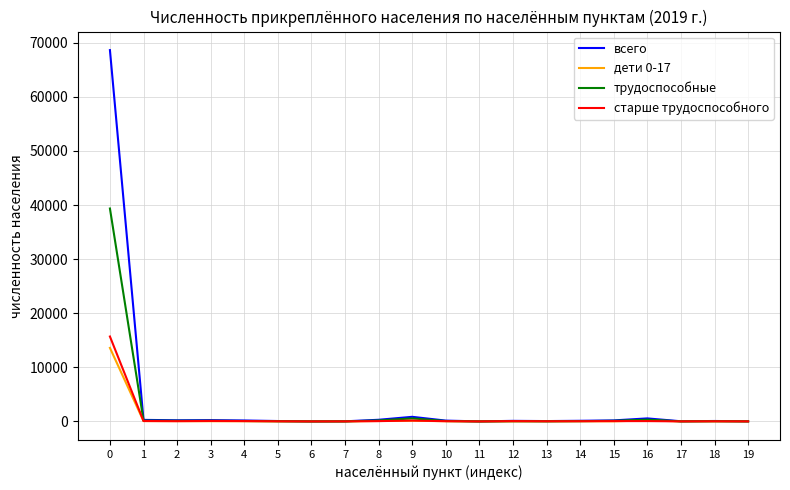

Which series has the largest range (max minus min)?

всего